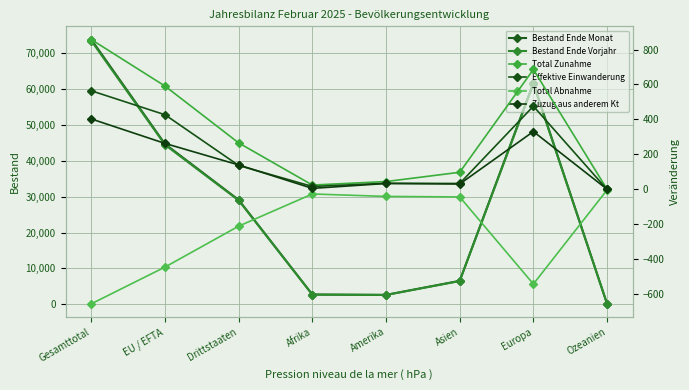

How many values in the Bestand Ende Vorjahr series exceed 28975?

3